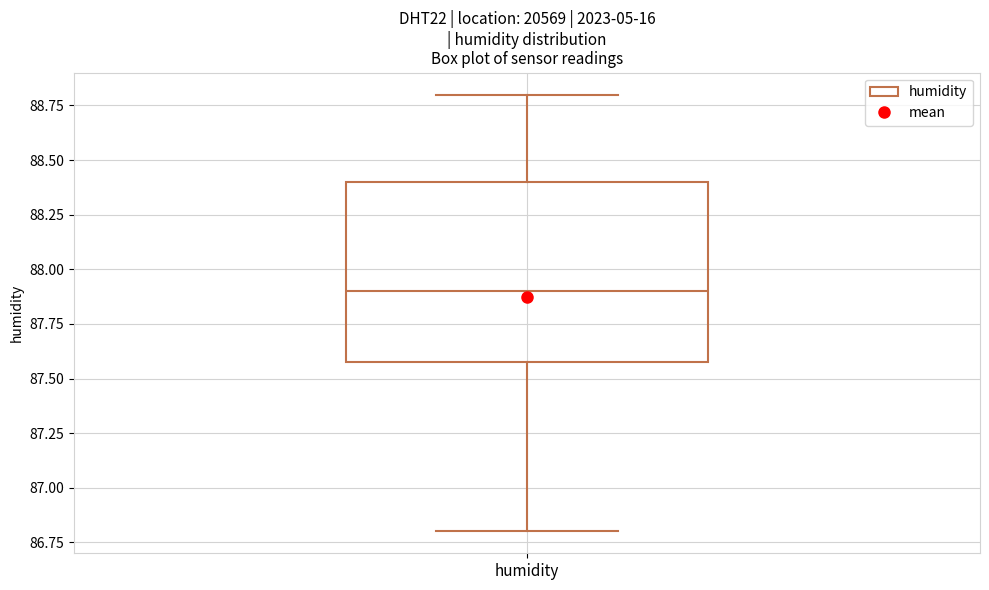

Where does the upper whisker of the box for humidity end on the y-axis? The values are not printed on the chart, so give them approximately, as read against the axis.

88.8